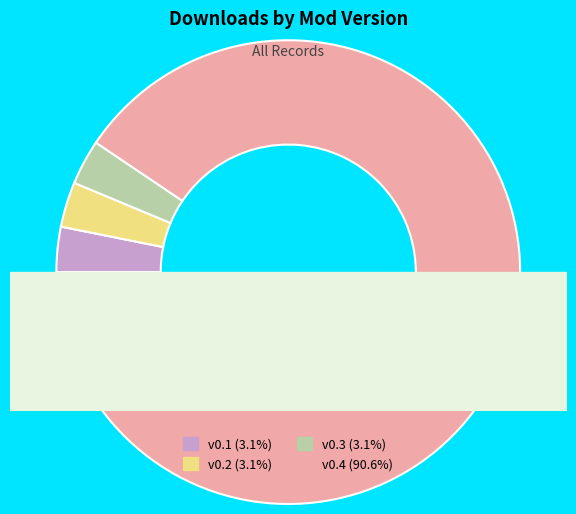

Rank the categories by value from lowest to highest.

0.1, 0.2, 0.3, 0.4